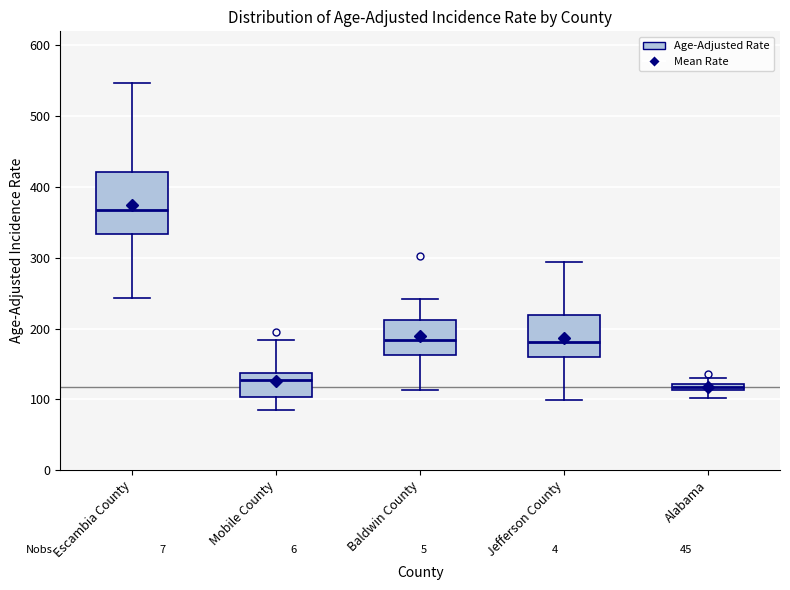

Which box is the tallest, from its lower edge to its upper edge?

Escambia County